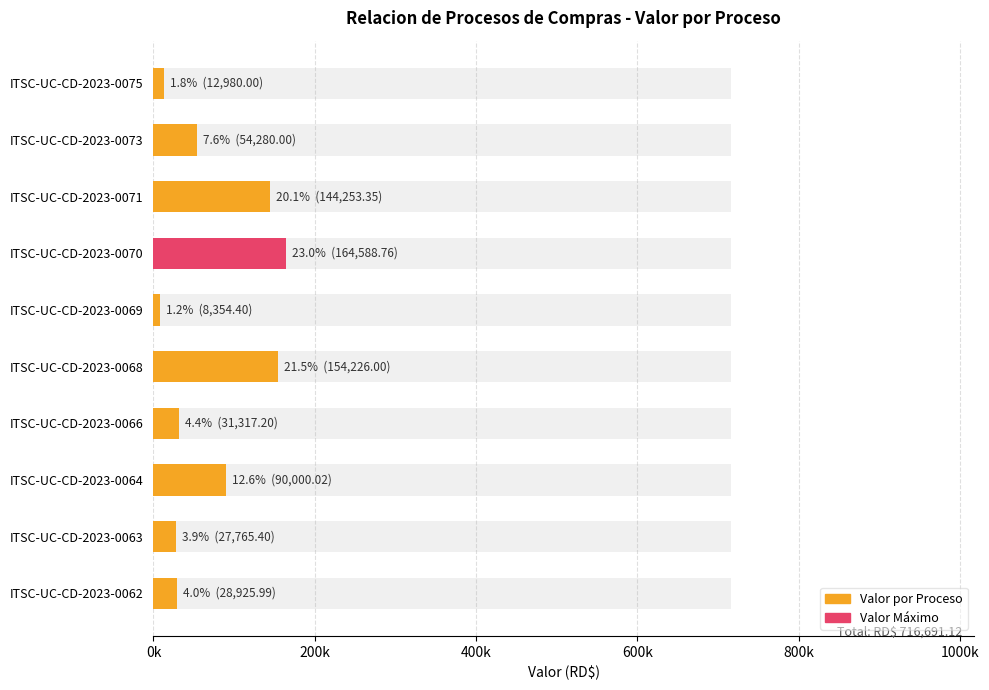

How many values exceed 54280?

4